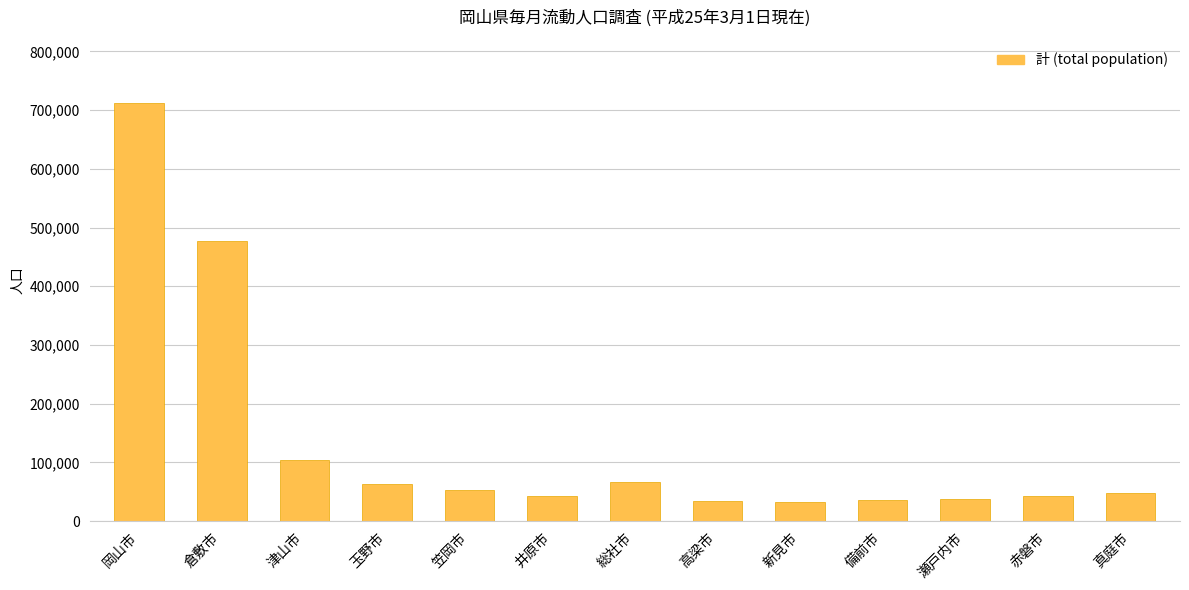

What is the sum of the values at 赤磐市 and 総社市?

109688